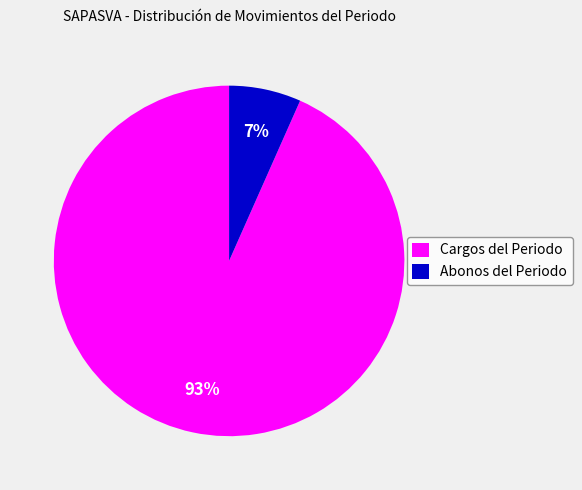

To the nearest percent, what is the average slice percentage?

50%